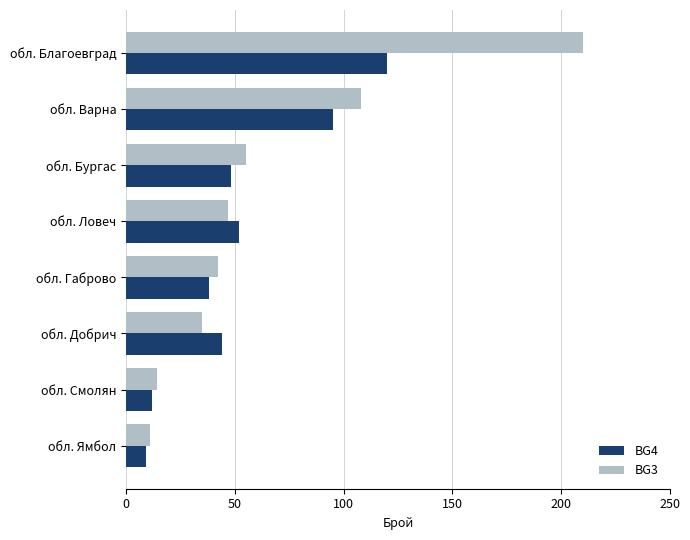

Which category has the lowest value across all series?

обл. Ямбол